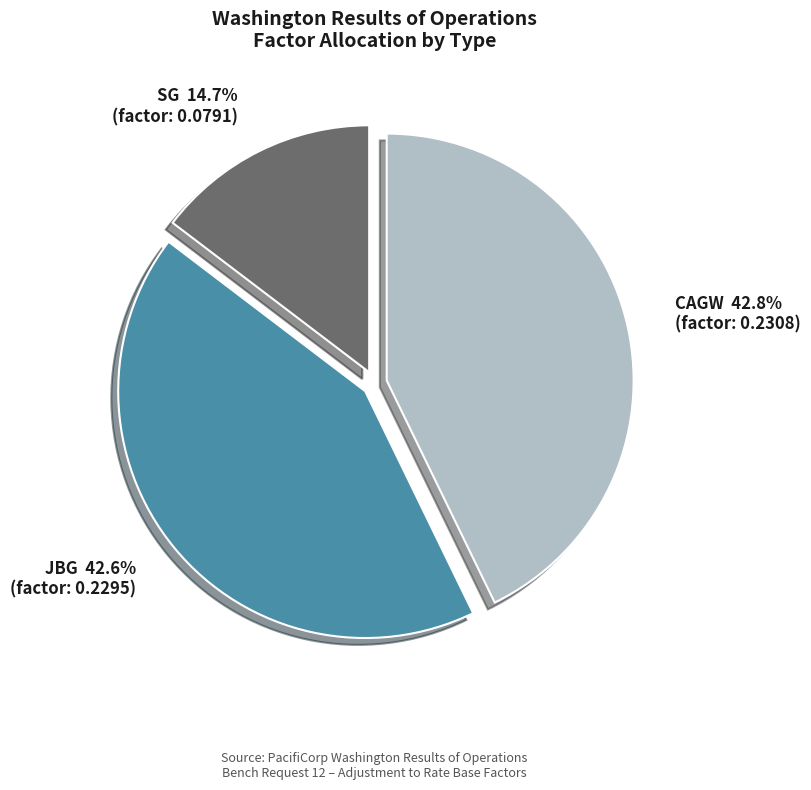

Which category has the smallest portion of the pie?

SG